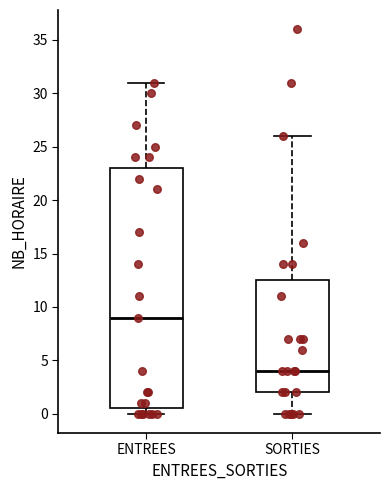

Which box is the tallest, from its lower edge to its upper edge?

ENTREES